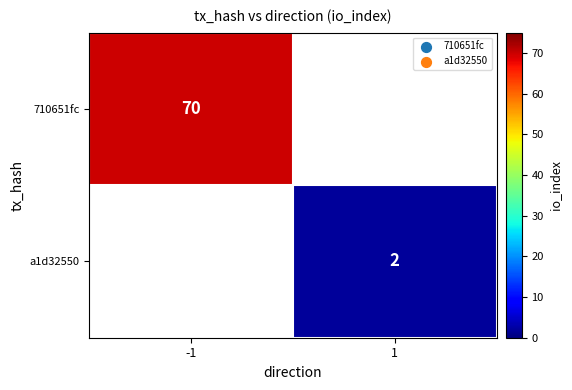

Which category has the highest value across all series?

-1